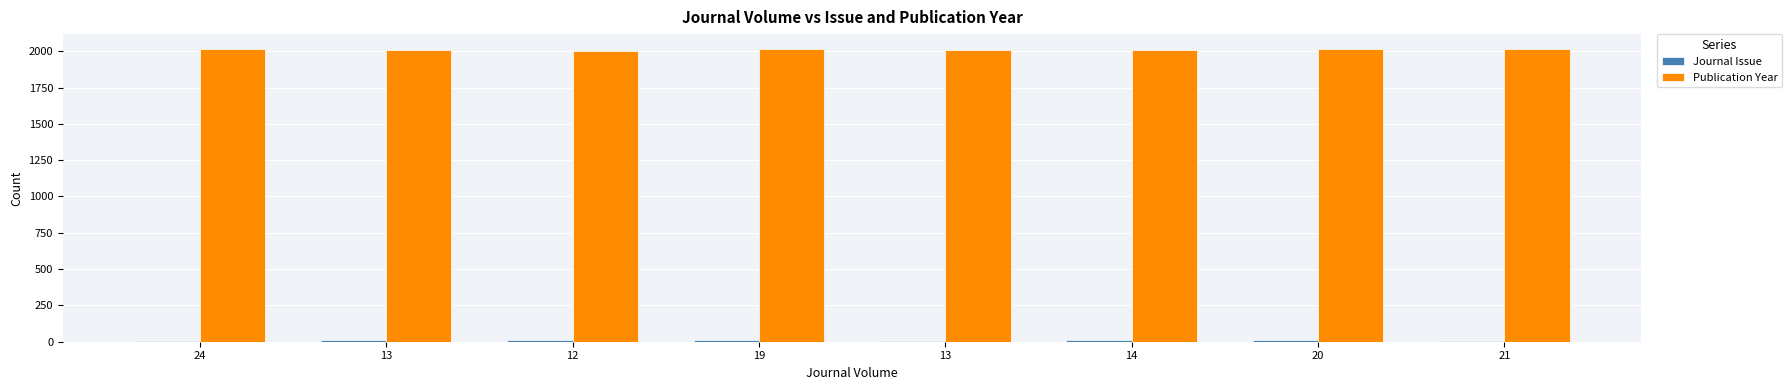

Are the bars grouped side by side (vs. stacked)?

Yes